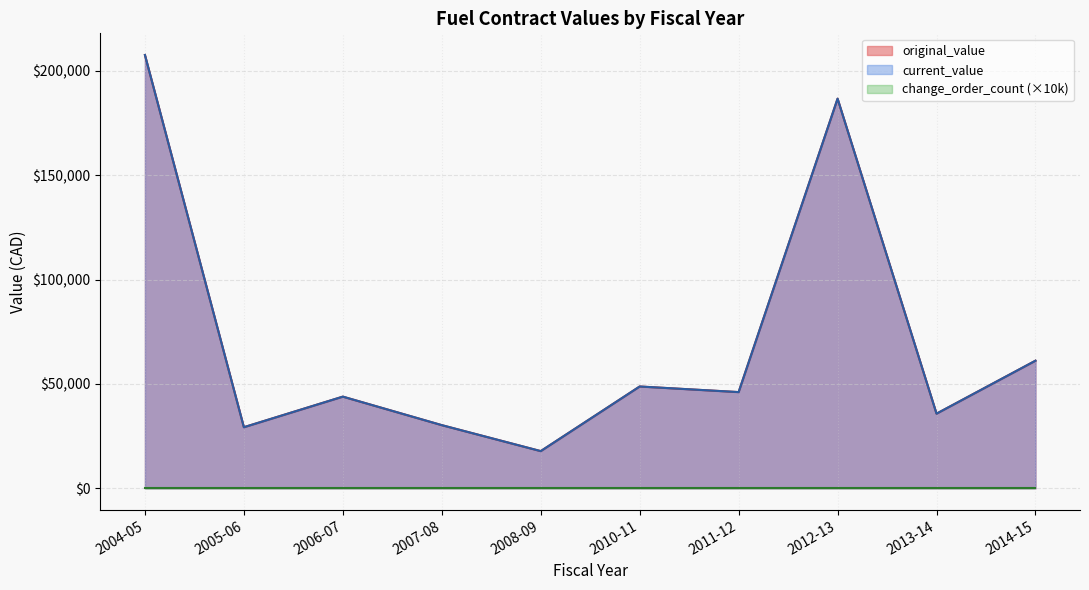

True or false: current_value has a value of 17363.5 at 2006-07.

False